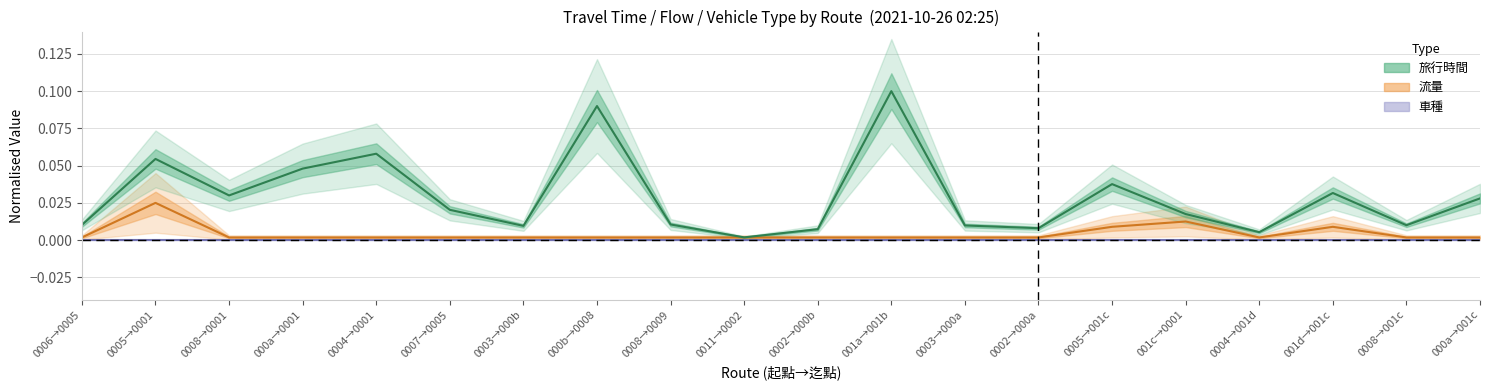

True or false: 流量 and 旅行時間 intersect in this chart.

False